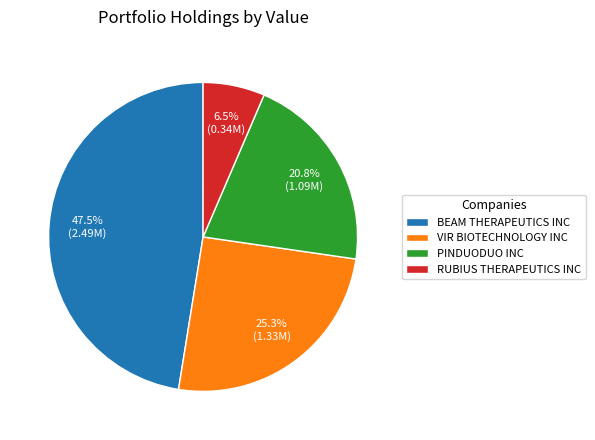

Approximately how many times larger is the value at PINDUODUO INC compared to VIR BIOTECHNOLOGY INC?

0.8